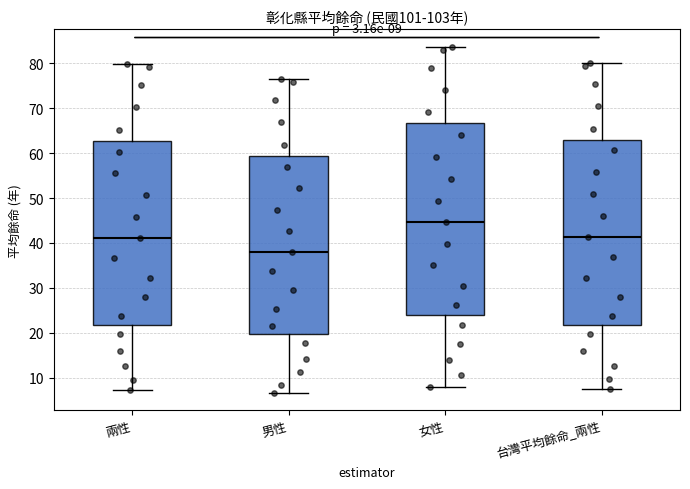

Comparing the boxes themselves (not the whiskers), which one is the tallest?

女性